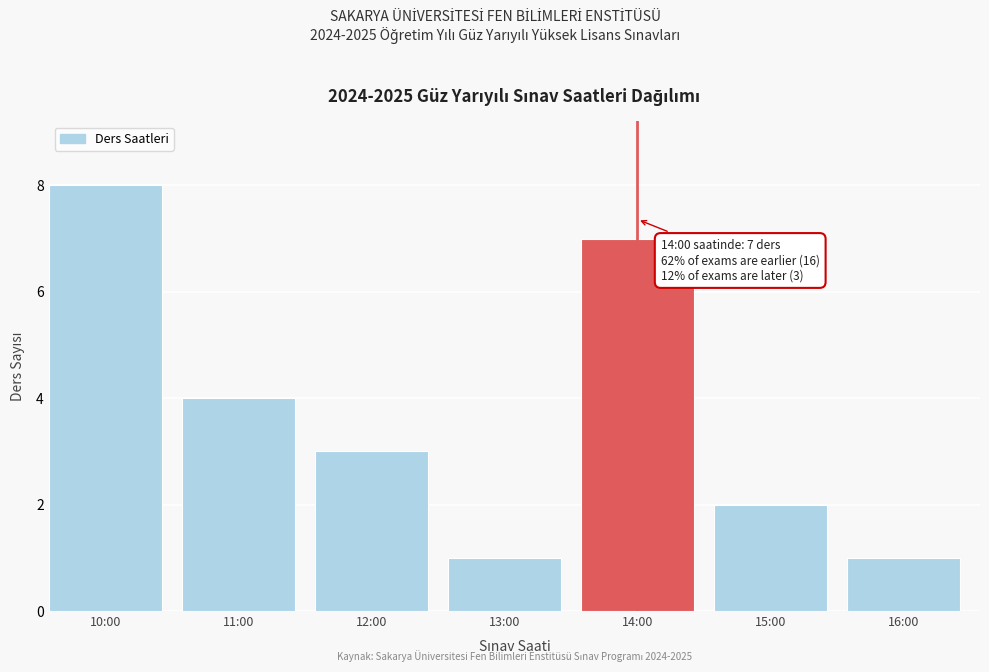

Reading left to right, what are all the values shown in this chart?

10:00=8	11:00=4	12:00=3	13:00=1	14:00=7	15:00=2	16:00=1